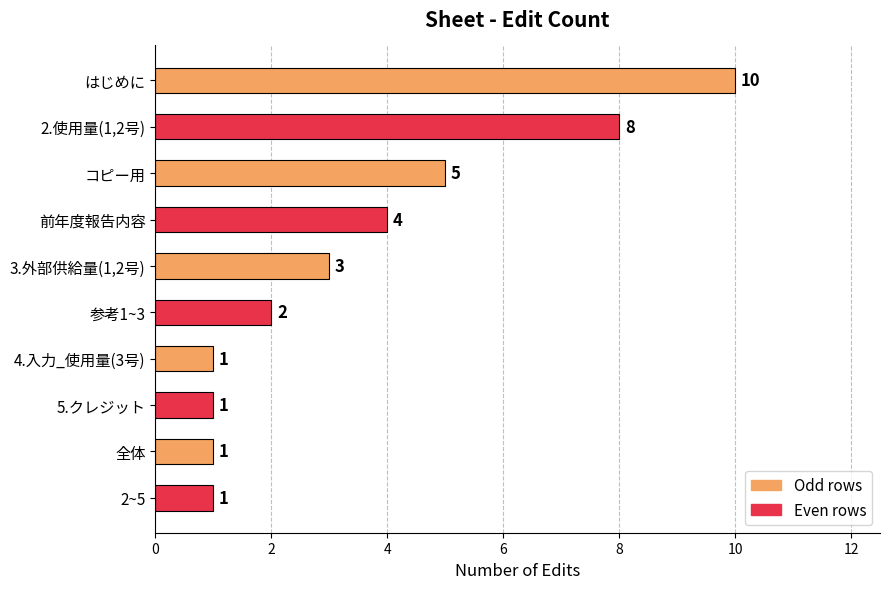

What is the minimum value shown in the chart?

1